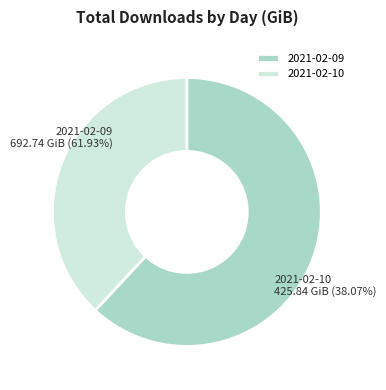

What portion of the pie excludes 2021-02-10?

61.9%